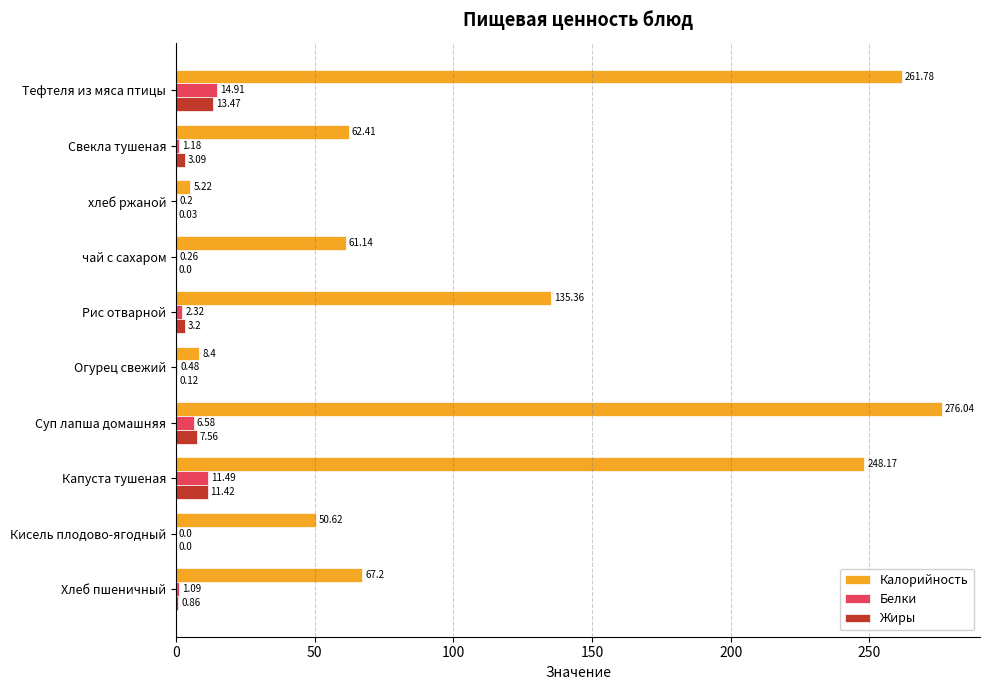

Count the number of categories in the chart.

10